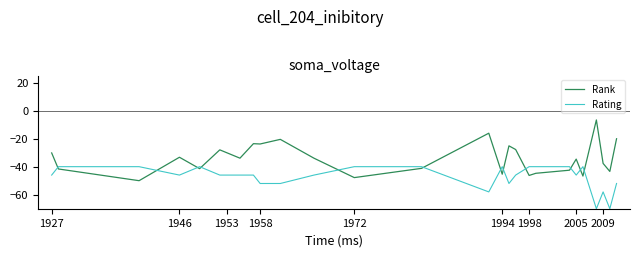

What is the minimum value shown in the chart?

-70.0